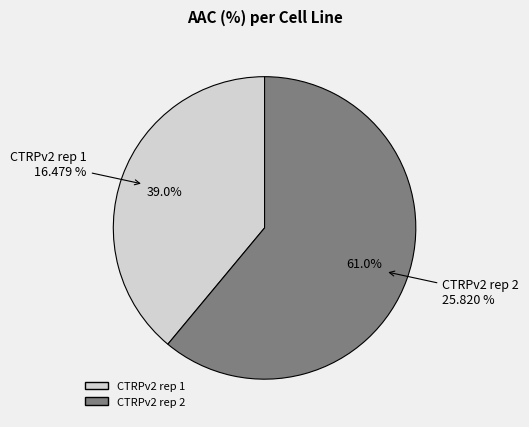

To the nearest percent, what is the average slice percentage?

50%